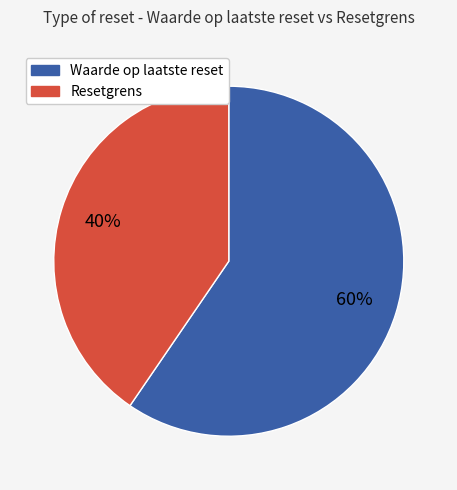

Is there a majority slice in this chart?

Yes